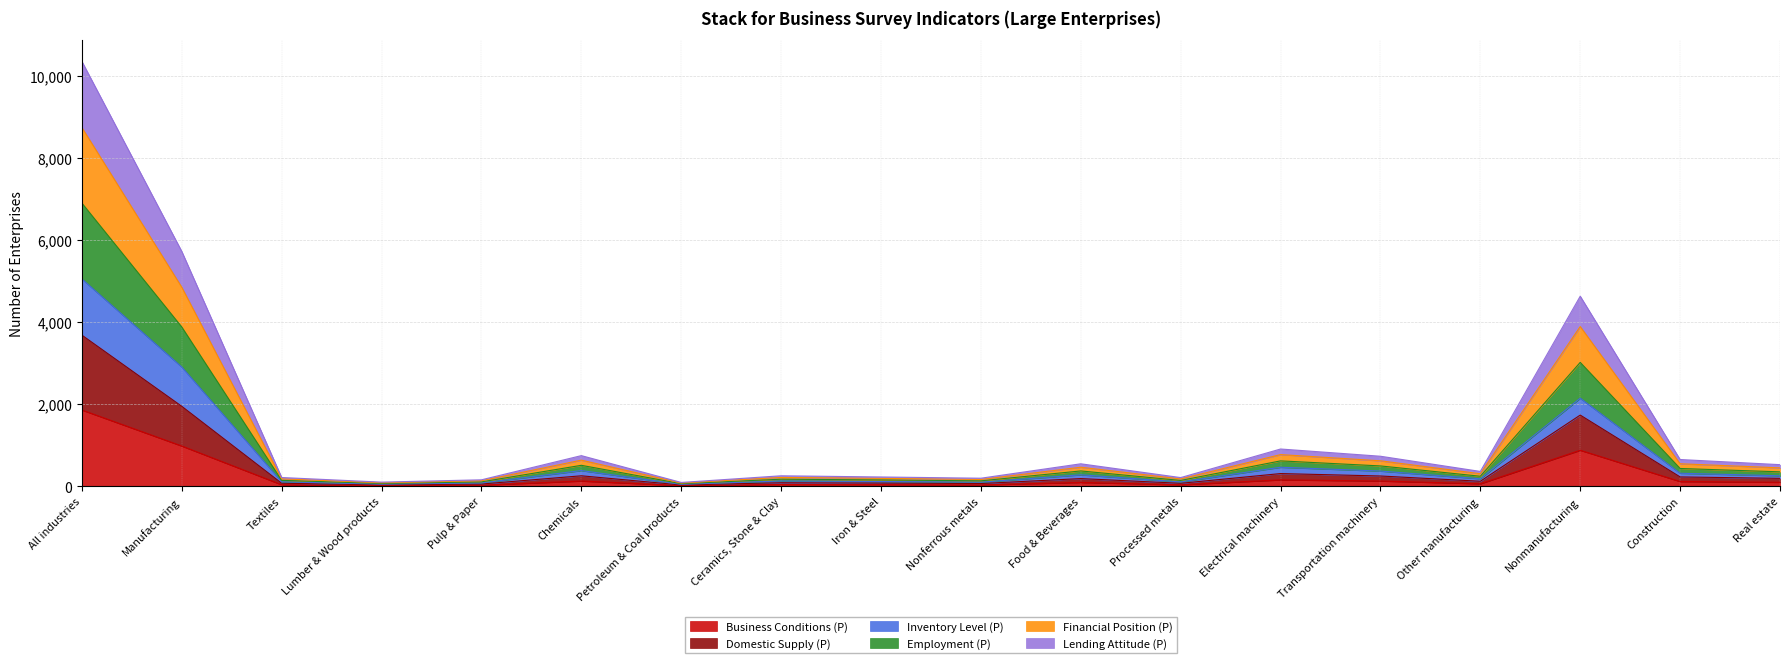

What is the highest value of the Business Conditions (P) series?

1857